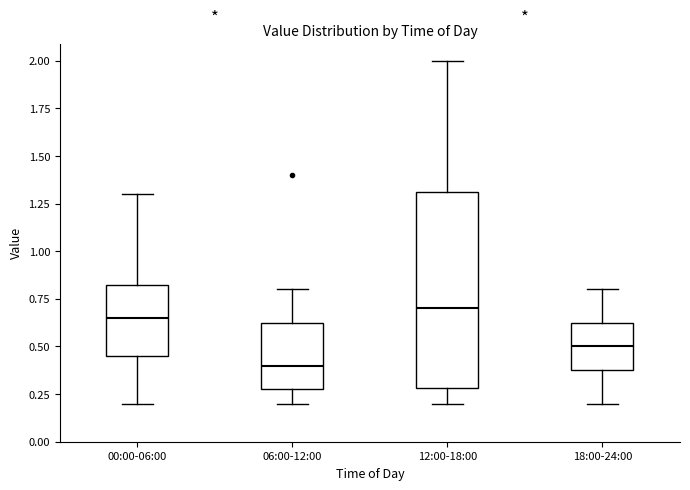

Which box's median line is the lowest?

06:00-12:00